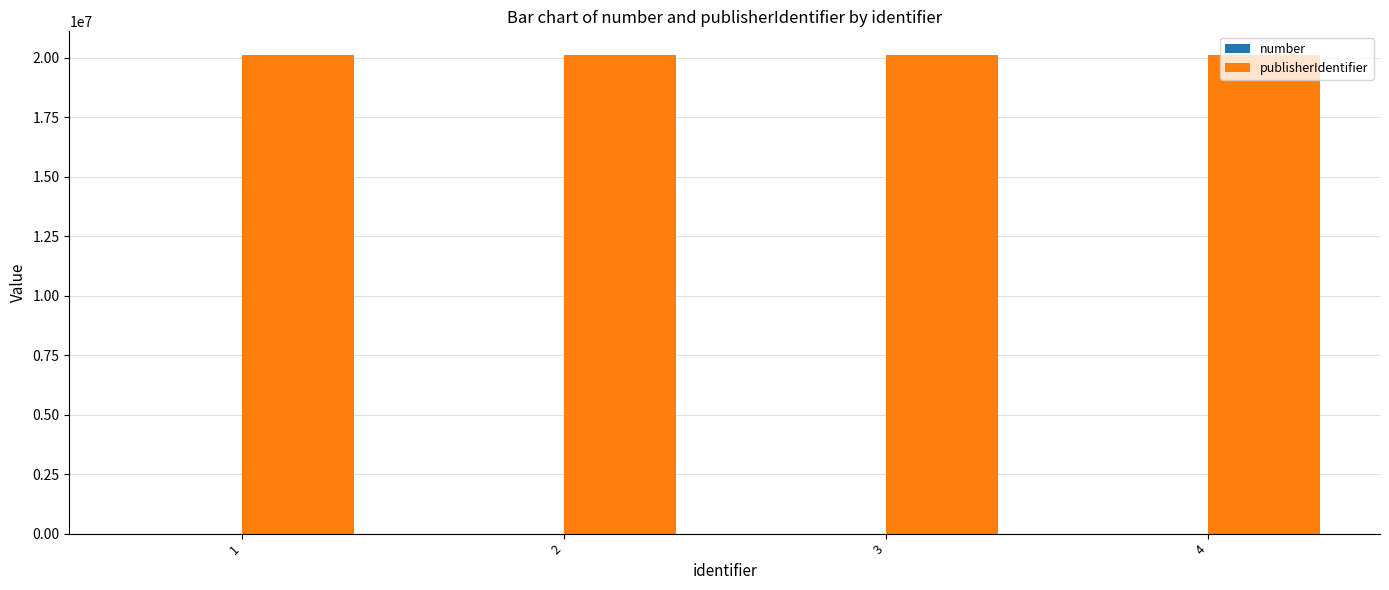

What is the maximum value shown in the chart?

20096893